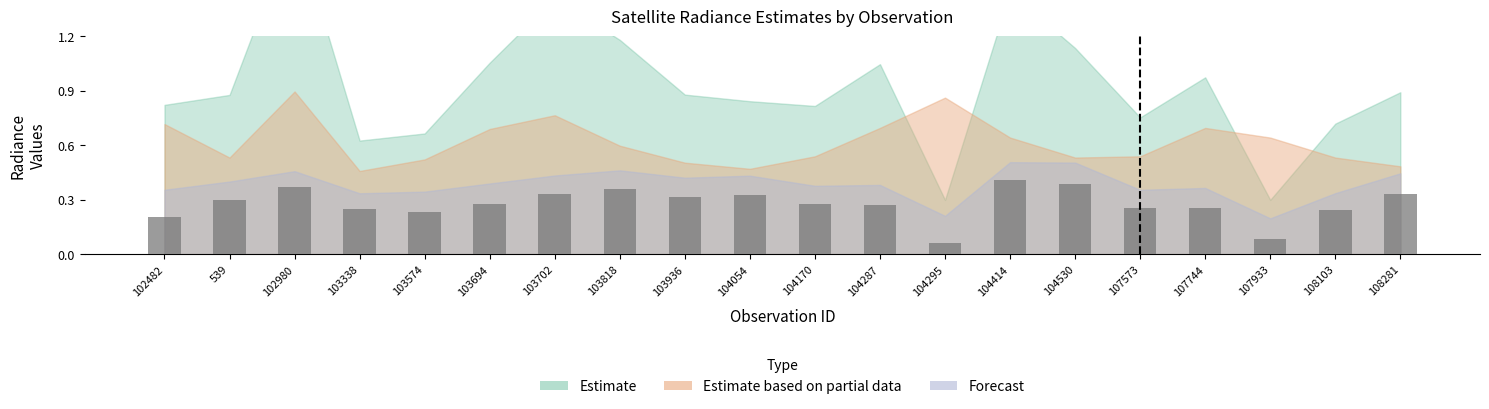

What is the label of the 20th bar from the left?

108281